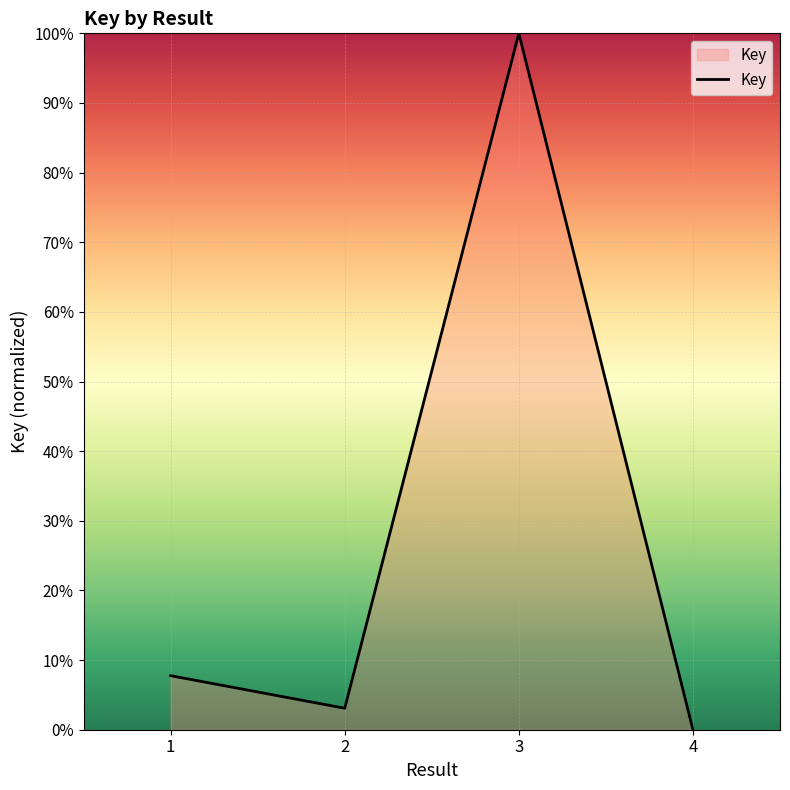

Where does the data first go above 7?

1